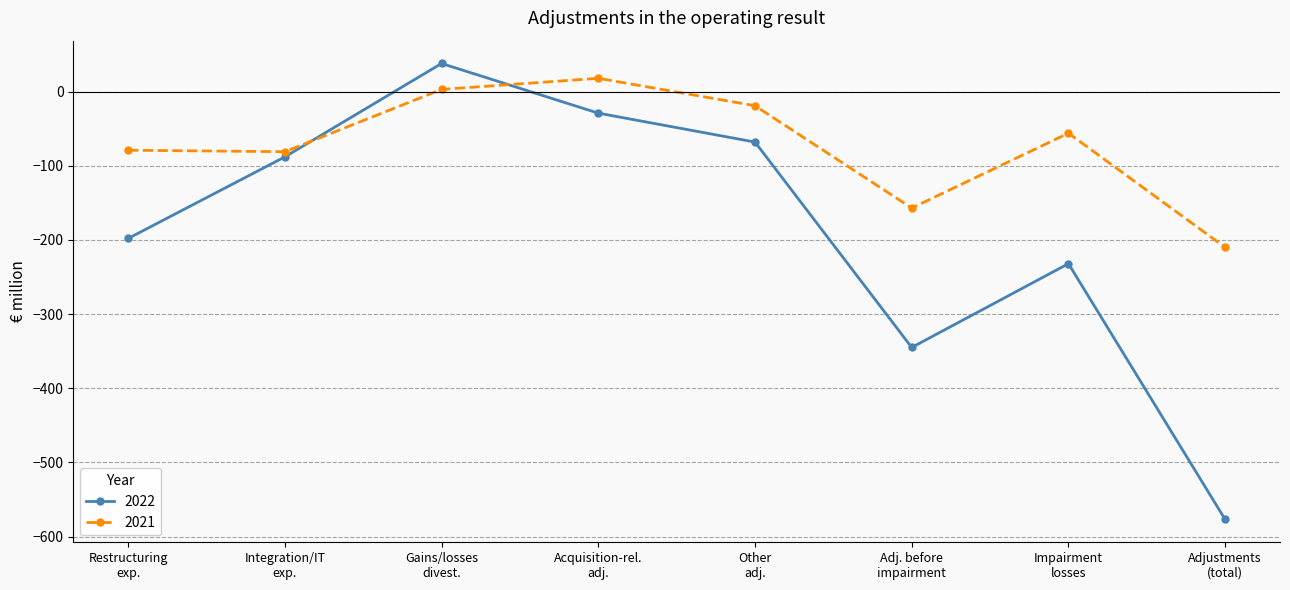

True or false: 2022 has more than 1 points higher than both neighbors.

True